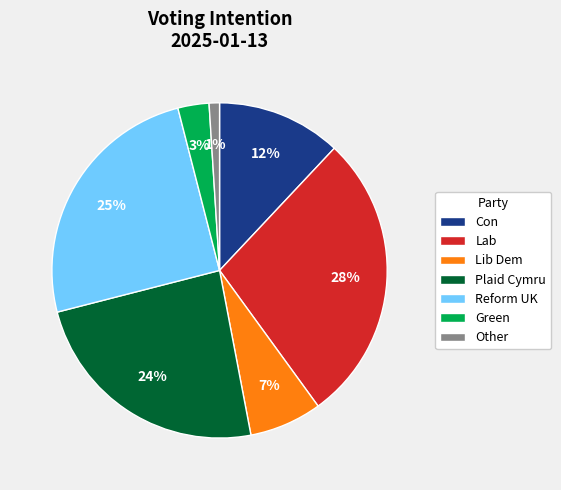

Is there a majority slice in this chart?

No